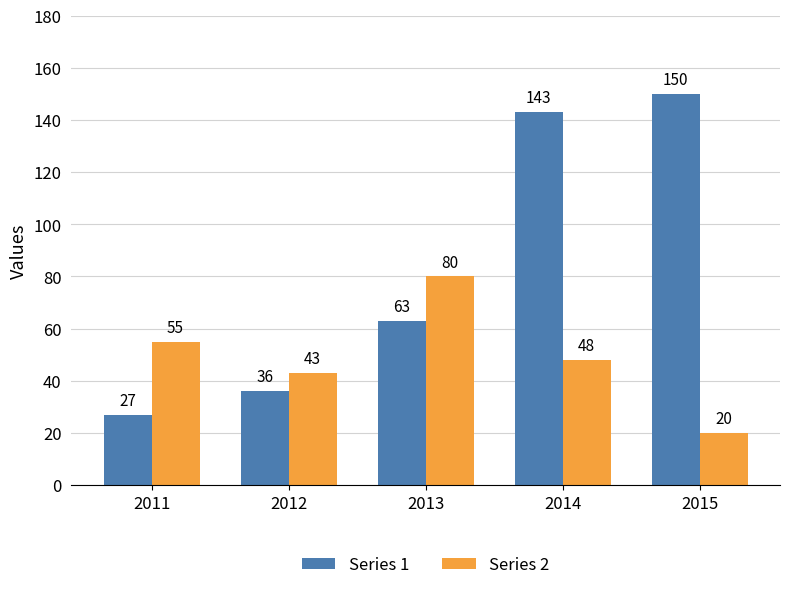

Between 2013 and 2015, which series saw the biggest shift?

Series 1